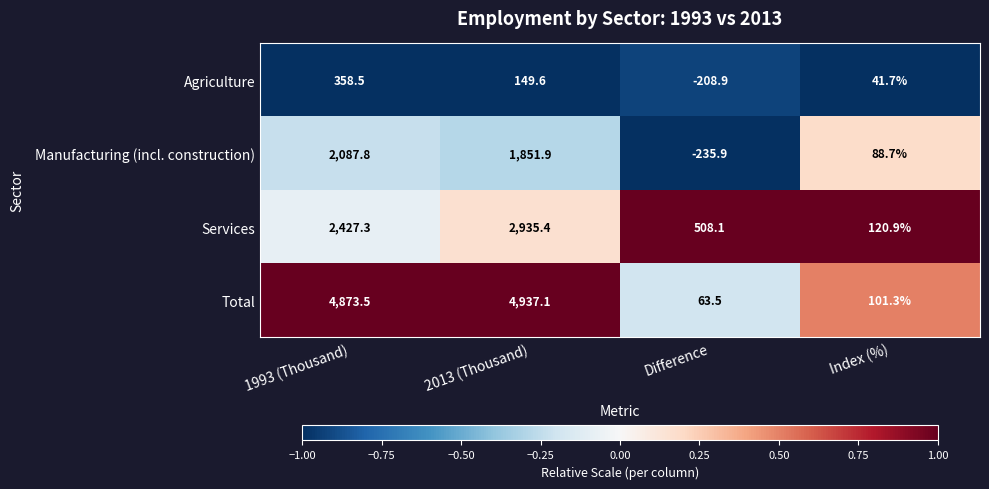

Which series changed the most between 1993 (Thousand) and 2013 (Thousand)?

Services